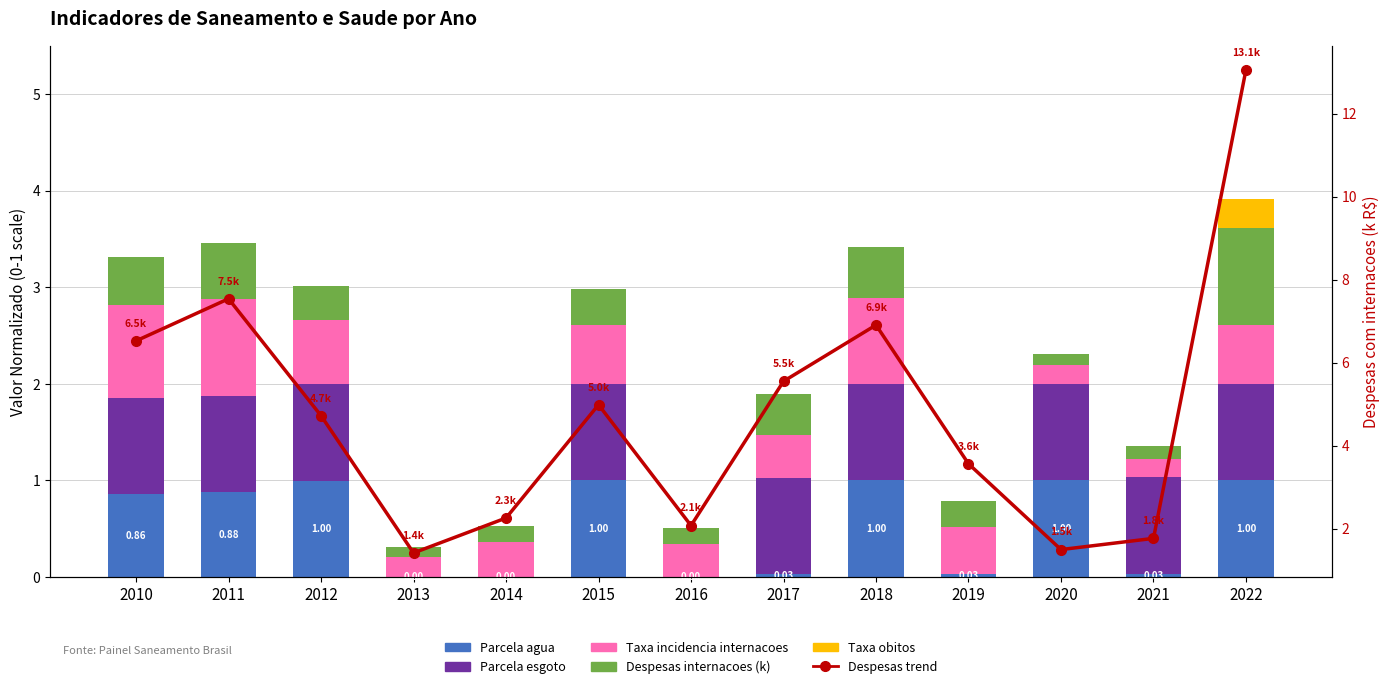

Reading left to right, list all the values displayed in this chart.

Parcela agua: 0.9	0.9	1.0	0.0	0.0	1.0	0.0	0.0	1.0	0.0	1.0	0.0	1.0
Parcela esgoto: 1.0	1.0	1.0	0.0	0.0	1.0	0.0	1.0	1.0	0.0	1.0	1.0	1.0
Taxa incidencia internacoes: 1.0	1.0	0.7	0.2	0.4	0.6	0.3	0.4	0.9	0.5	0.2	0.2	0.6
Despesas internacoes (k): 0.5	0.6	0.4	0.1	0.2	0.4	0.2	0.4	0.5	0.3	0.1	0.1	1.0
Taxa obitos: 0.0	0.0	0.0	0.0	0.0	0.0	0.0	0.0	0.0	0.0	0.0	0.0	0.3
Despesas internacoes trend: 6.5	7.5	4.7	1.4	2.3	5.0	2.1	5.5	6.9	3.6	1.5	1.8	13.1